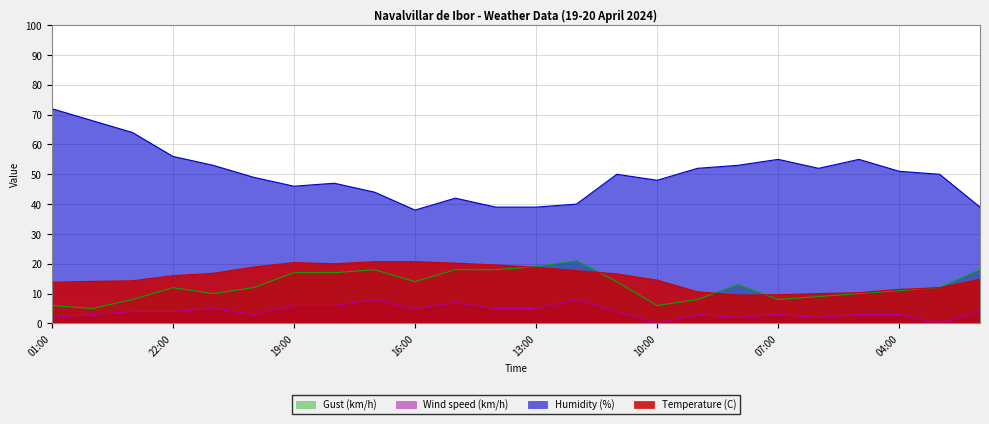

What is the average value of the Humidity (%) series?

50.1